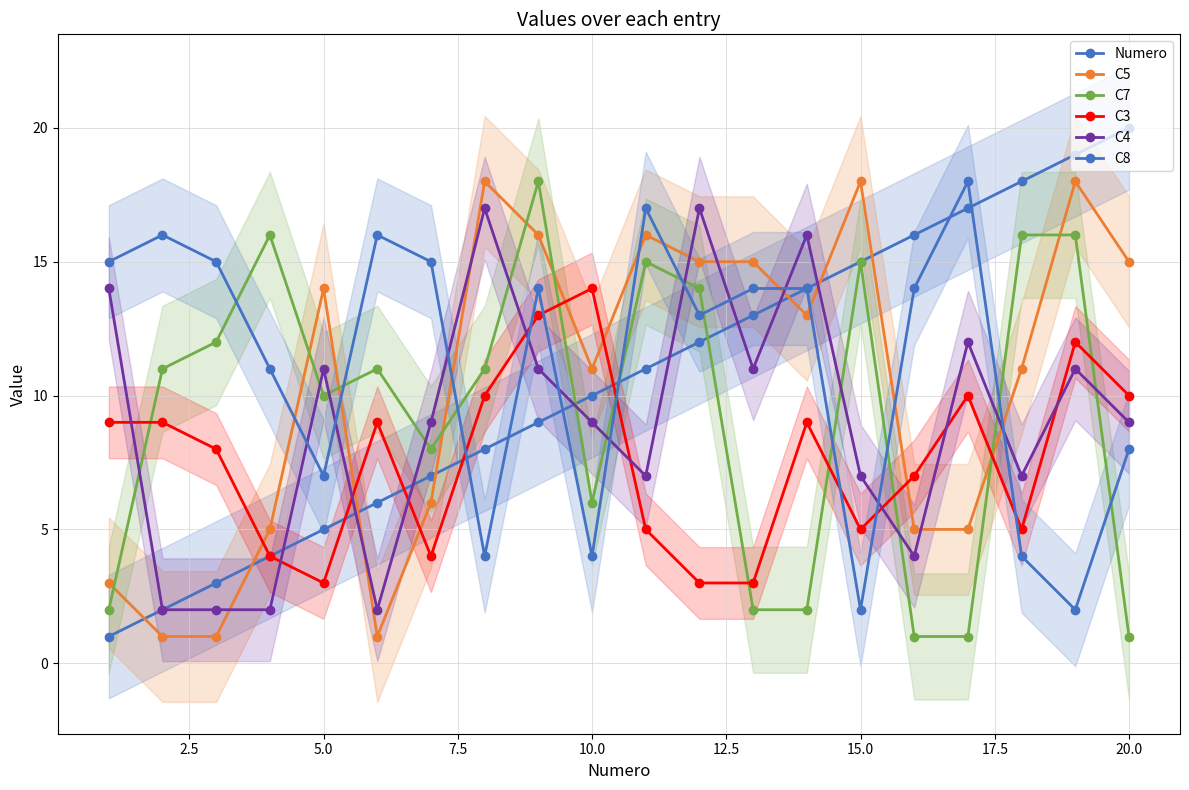

What is the difference between the second highest and minimum values in the C5 series?

17